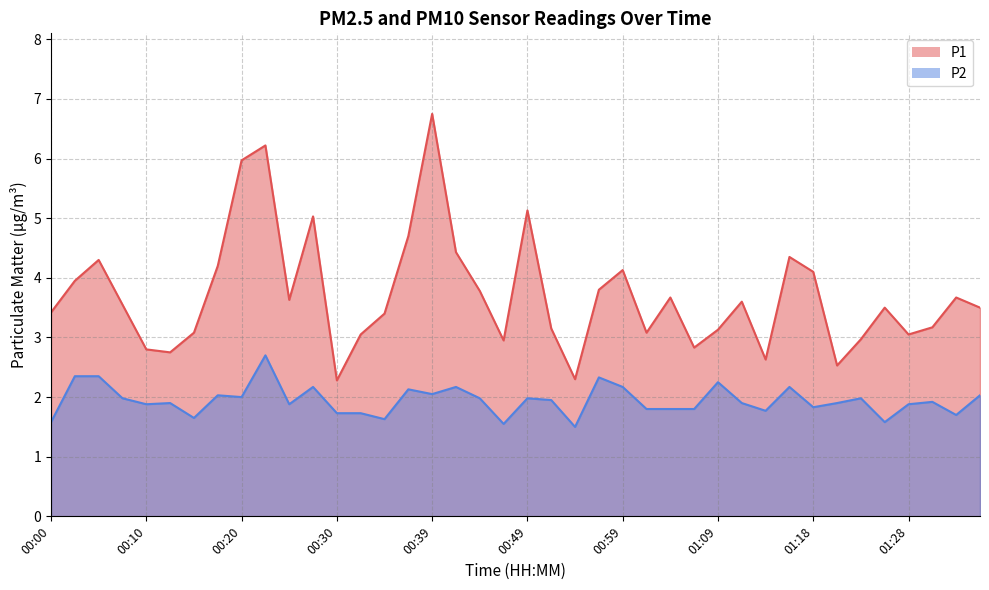

What is the difference between the P2 values at 00:54 and 00:37?

0.6